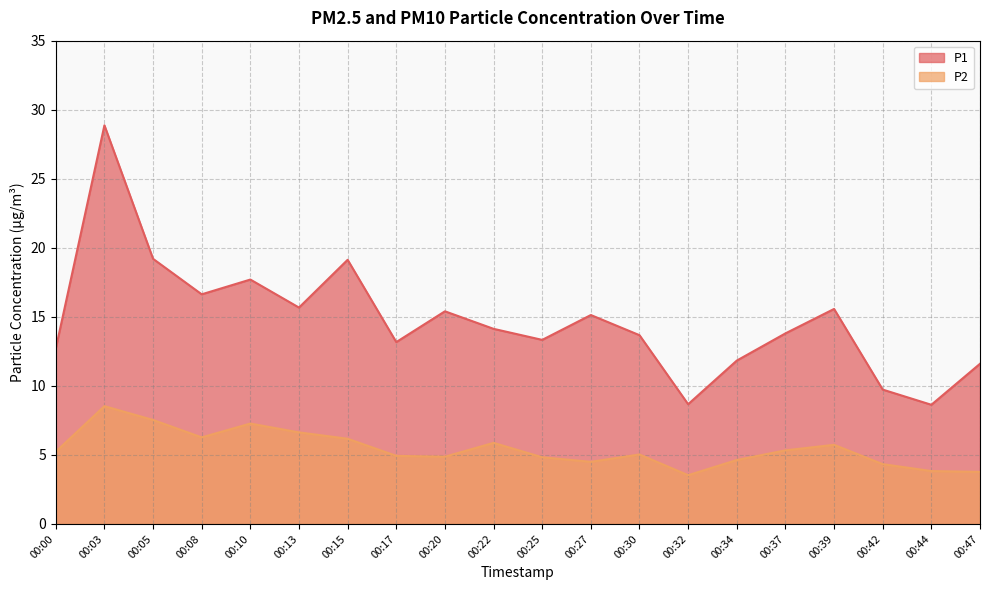

How many interior local peaks does the P1 series have?

6